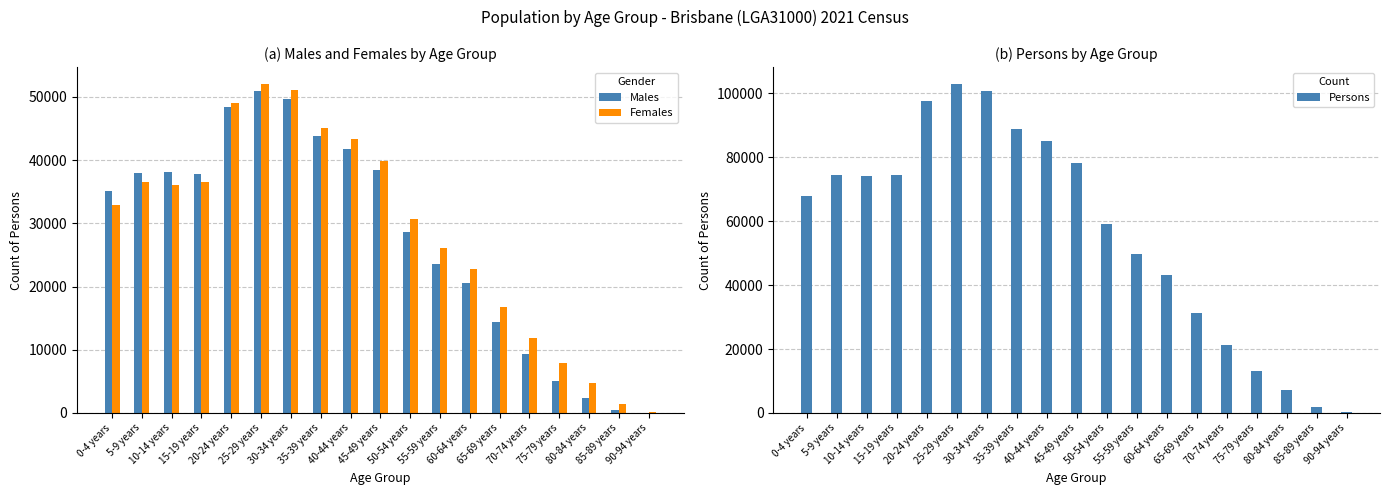

List the series in order of their peak value, highest first.

Persons, Females, Males